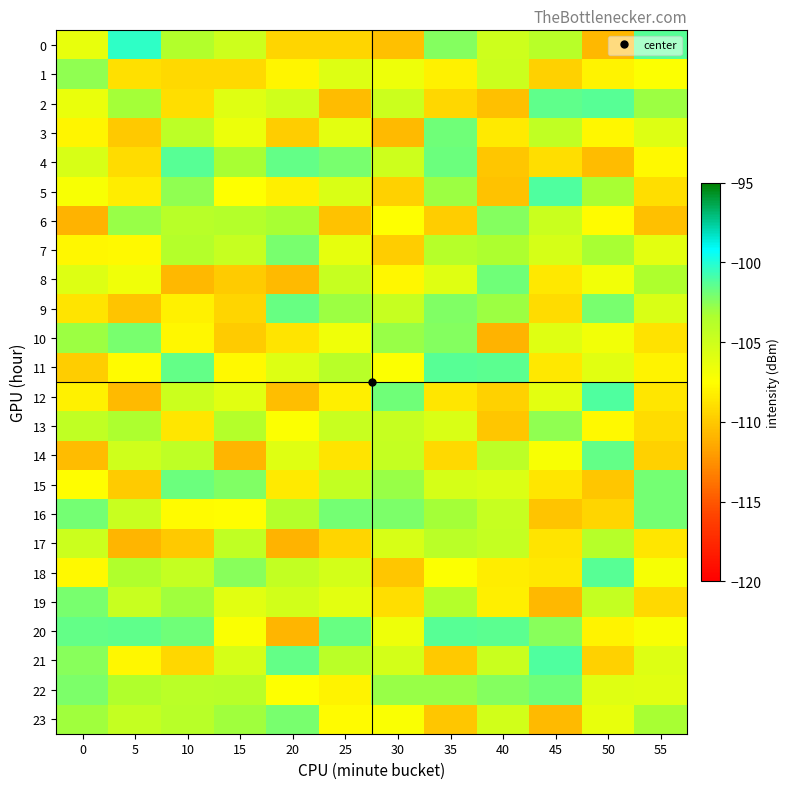

How many data points does each series have?

12